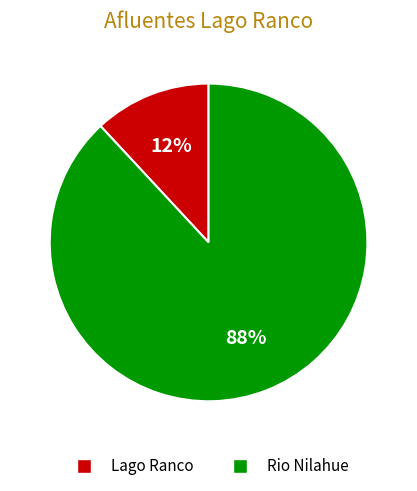

Combined, do Rio Nilahue and Lago Ranco account for over 50%?

Yes